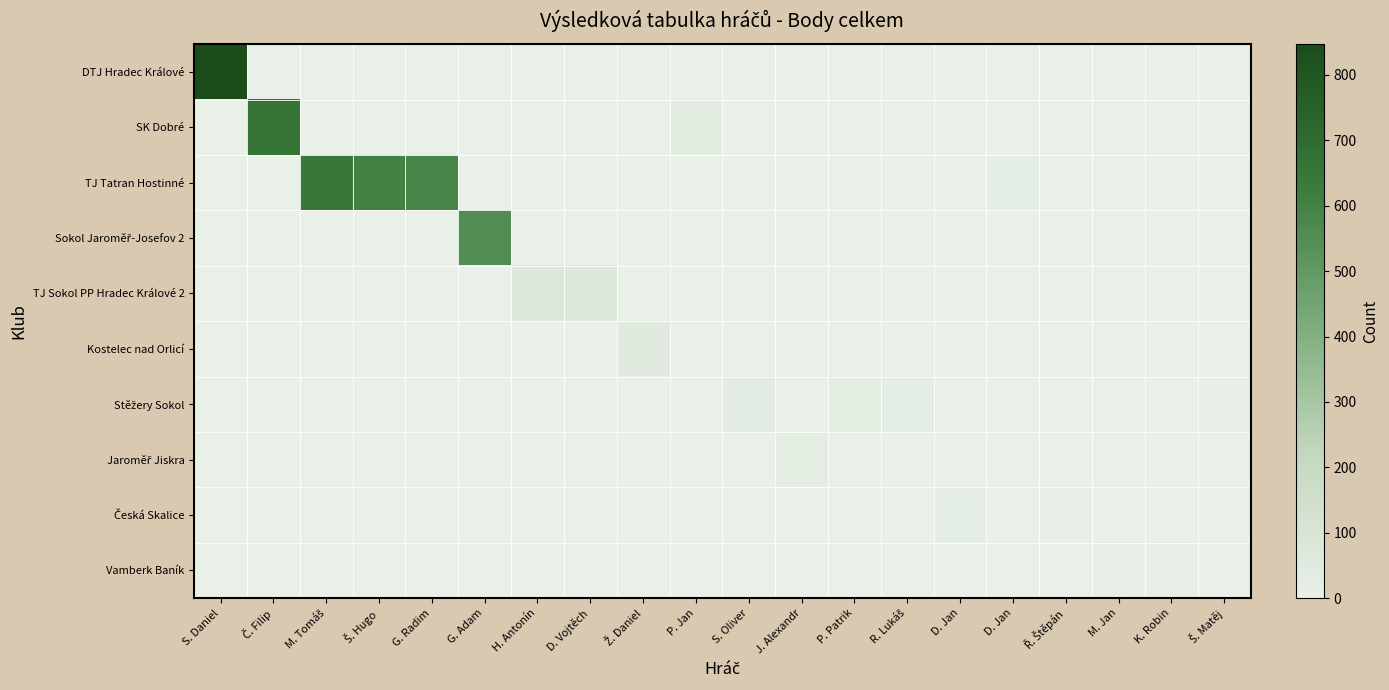

What is the difference between the highest and lowest values at G. Adam?

555